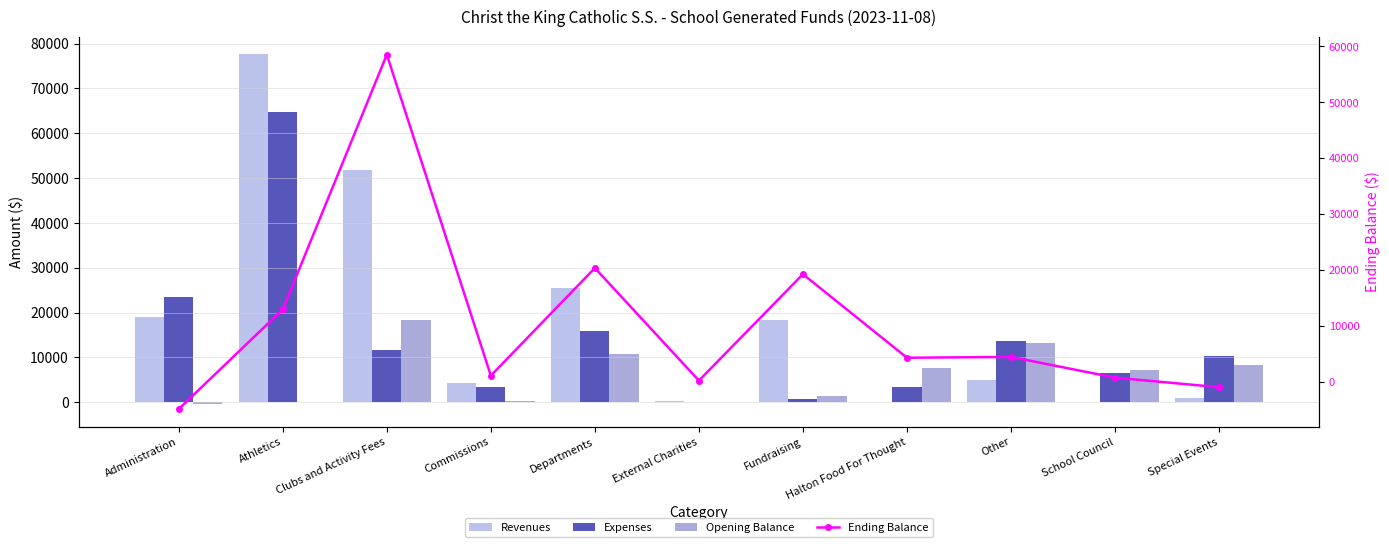

At which label does Expenses first exceed 10237?

Administration